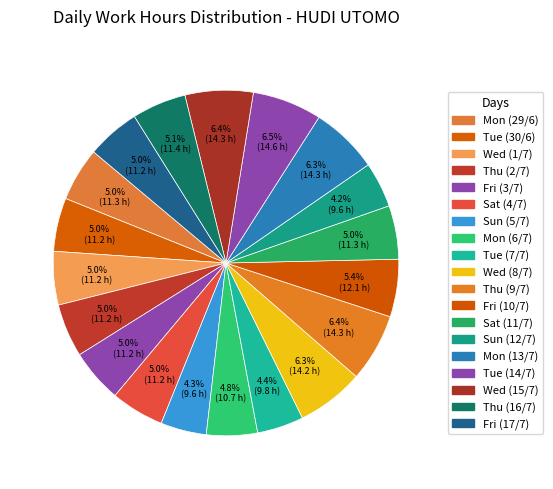

To the nearest percent, what is the difference between the largest and smallest slice percentages?

2%